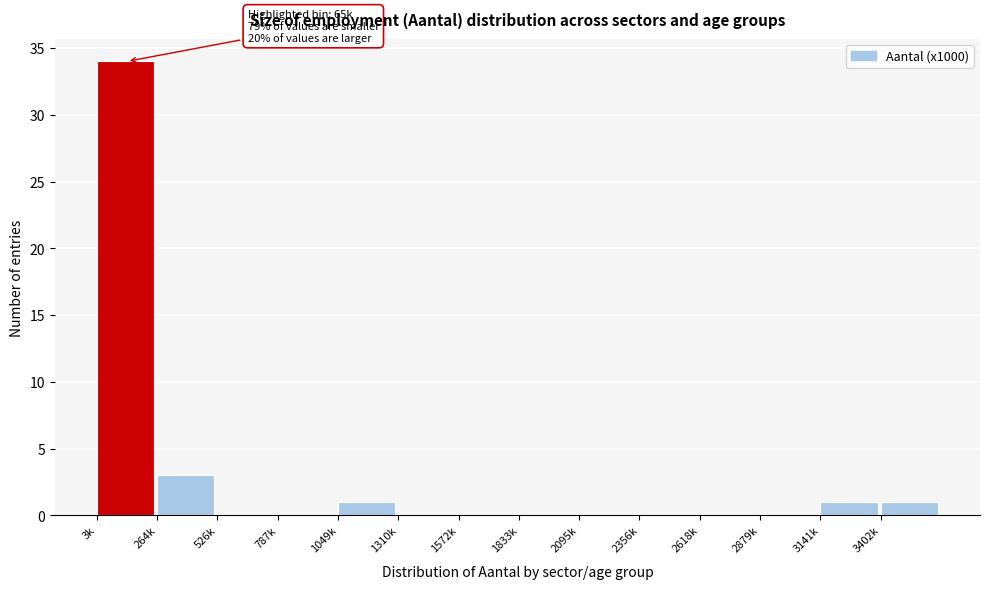

Reading left to right, extract all data points from this chart.

3k=34	264k=3	526k=0	787k=0	1049k=1	1310k=0	1572k=0	1833k=0	2095k=0	2356k=0	2618k=0	2879k=0	3141k=1	3402k=1